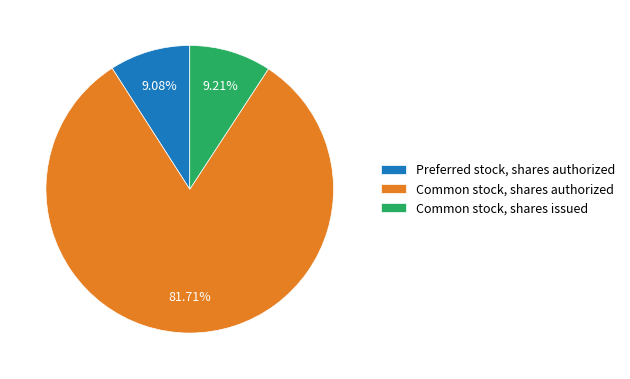

Which slice is the largest?

Common stock, shares authorized